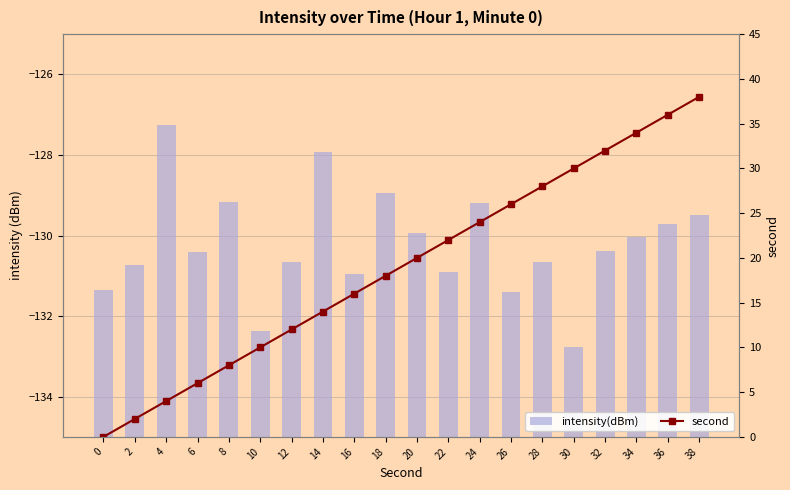

What is the difference between the second highest and second lowest values in the intensity(dBm) series?

4.4